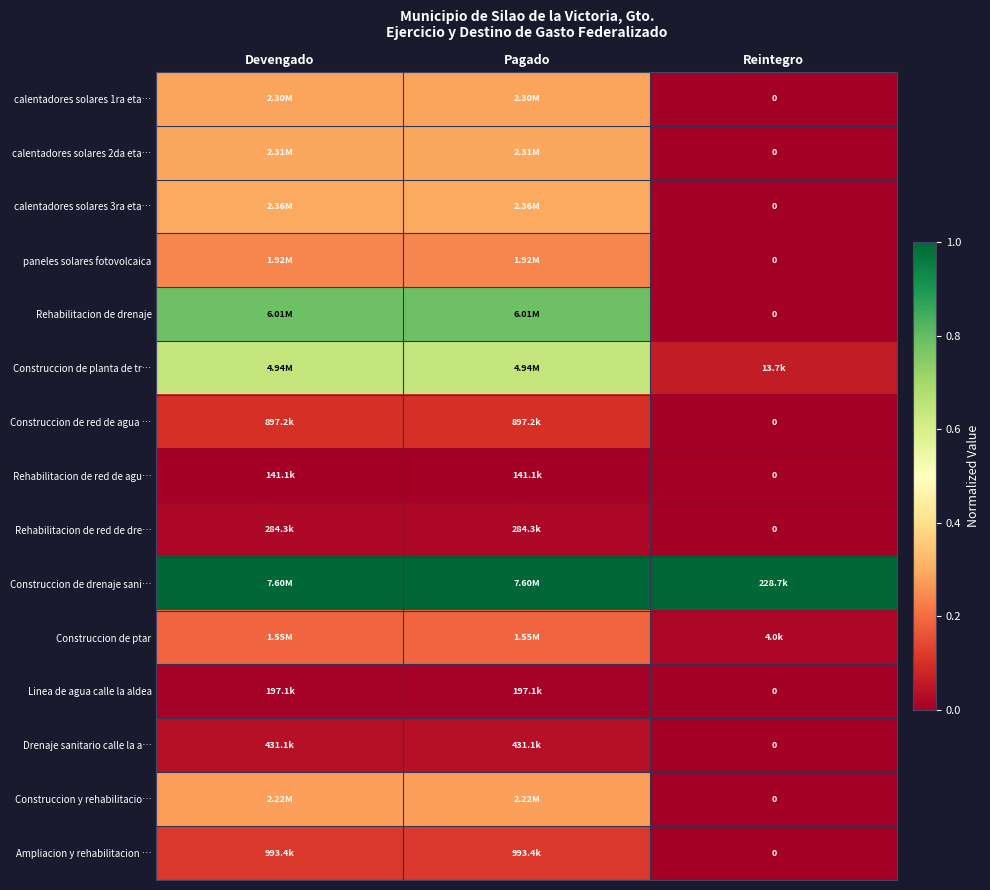

At Devengado, list the series in order from largest to smallest.

Construccion de drenaje sani…, Rehabilitacion de drenaje, Construccion de planta de tr…, calentadores solares 3ra eta…, calentadores solares 2da eta…, calentadores solares 1ra eta…, Construccion y rehabilitacio…, paneles solares fotovolcaica, Construccion de ptar, Ampliacion y rehabilitacion …, Construccion de red de agua …, Drenaje sanitario calle la a…, Rehabilitacion de red de dre…, Linea de agua calle la aldea, Rehabilitacion de red de agu…